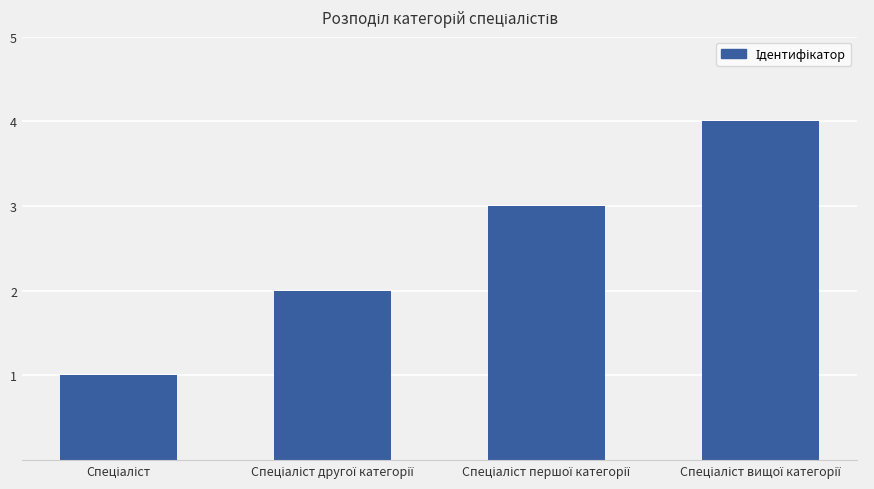

How many bars are there in total?

4